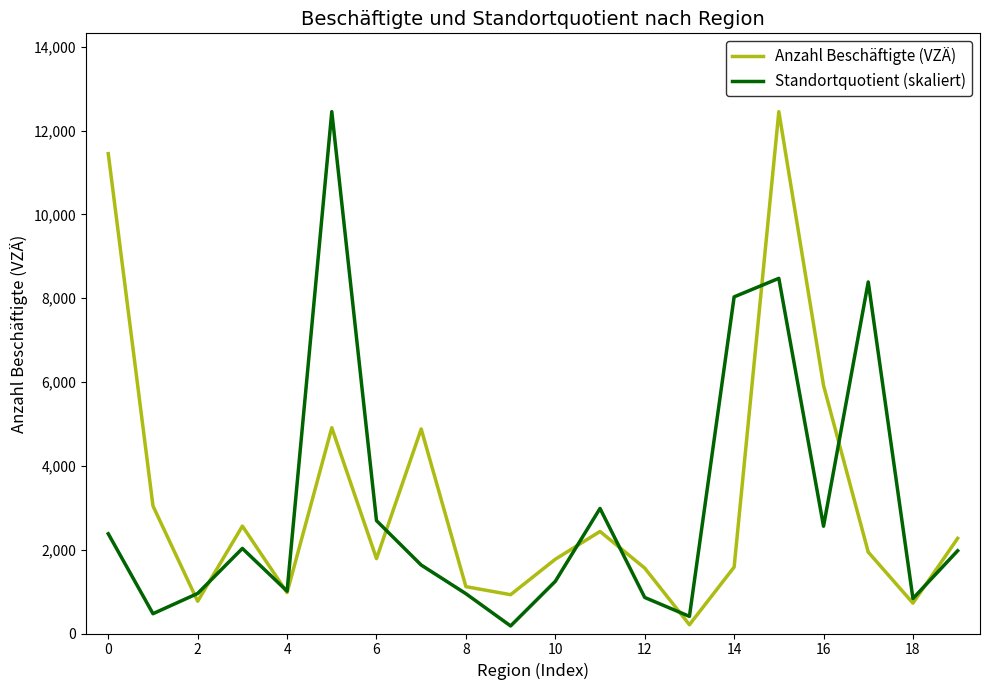

What is the highest value of the Anzahl Beschäftigte (VZÄ) series?

12455.0